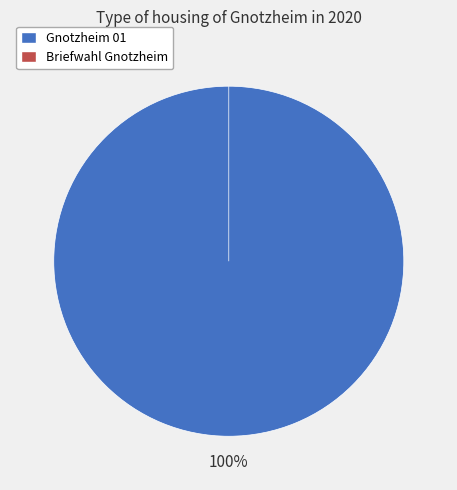

To the nearest percent, what portion does 1 represent?

100%